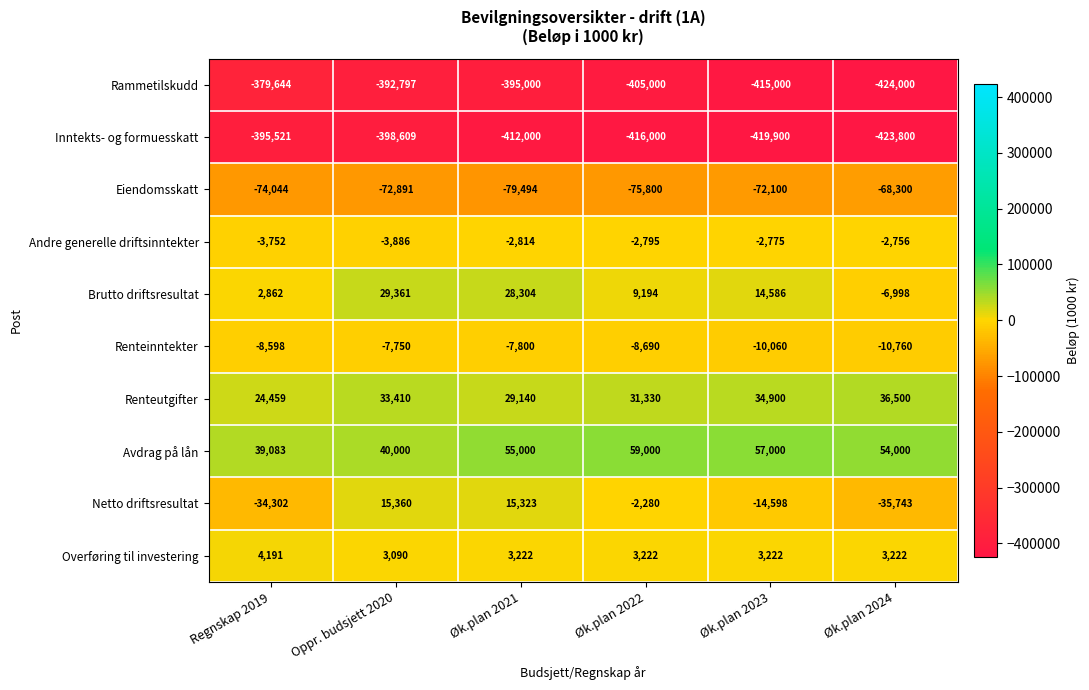

The value of Netto driftsresultat at Øk.plan 2021 is 15323. True or false?

True